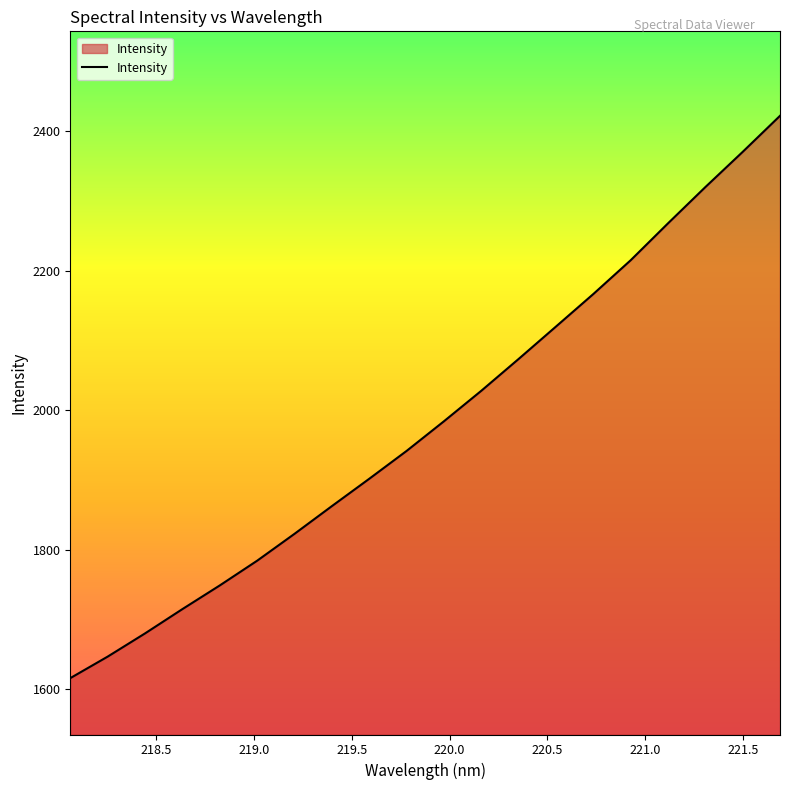

What is the smallest value displayed?

1615.9